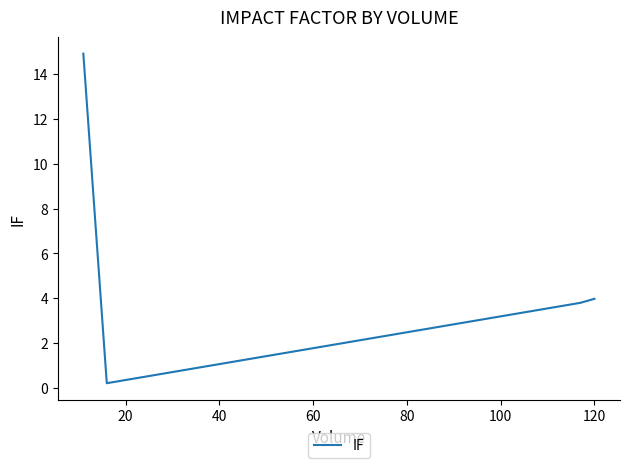

True or false: the data has more than 2 interior local peaks.

False